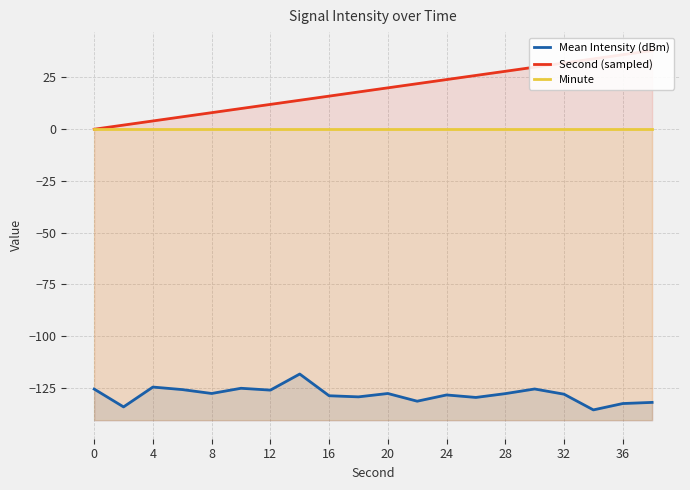

True or false: Minute has more than 0 interior local peaks.

False